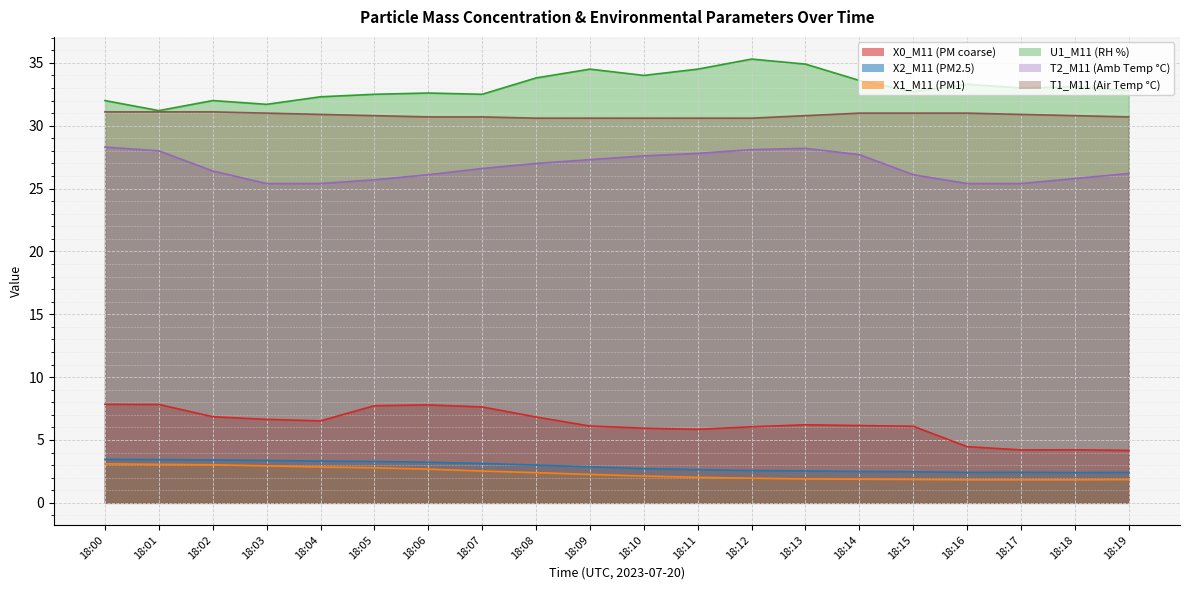

At how many categories does at least one series exceed 10?

20